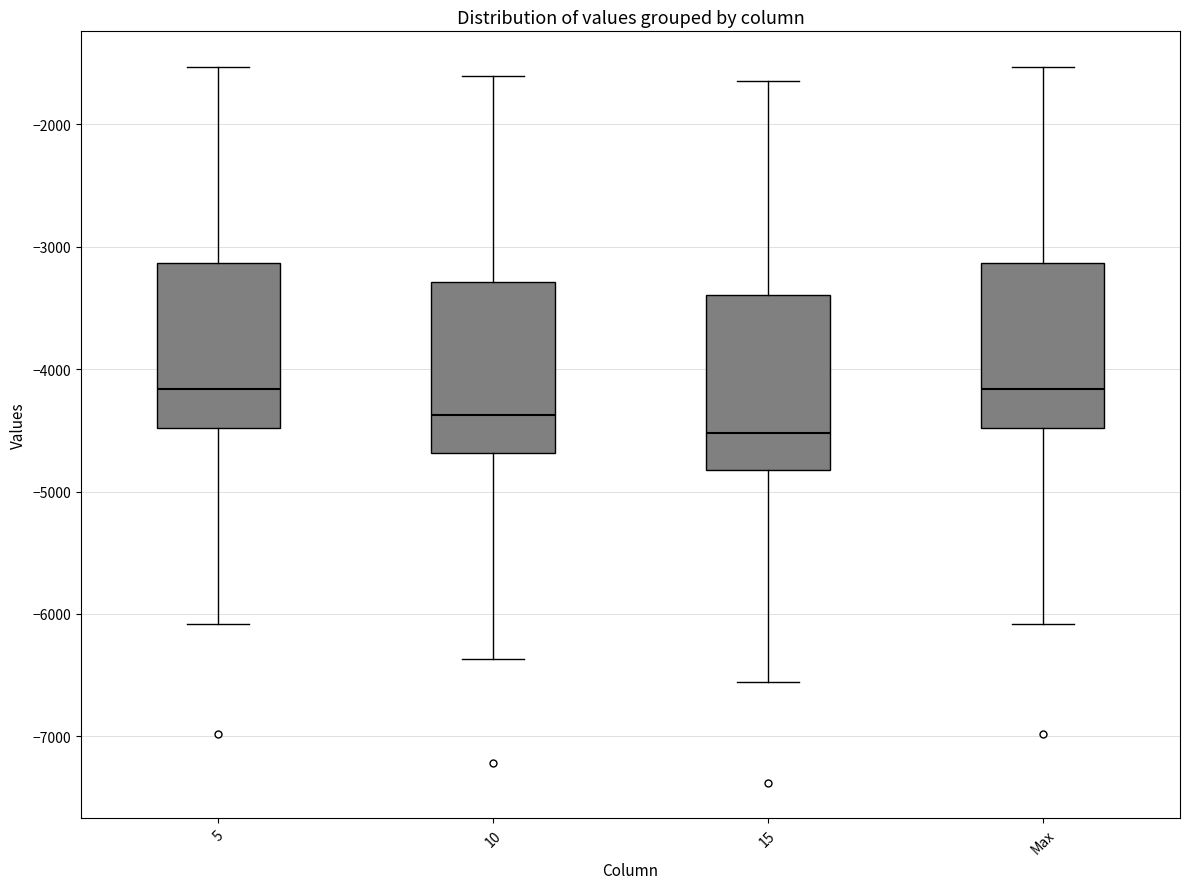

Reading left to right, read every box against the y-axis: the position of its median line, the range the box covers, and the ends of its whiskers. The values are not printed on the chart, so give them approximately, as read against the axis.

5: median -4200, box -4500 to -3100, whiskers -6100 to -1500
10: median -4400, box -4700 to -3300, whiskers -6400 to -1600
15: median -4500, box -4800 to -3400, whiskers -6600 to -1600
Max: median -4200, box -4500 to -3100, whiskers -6100 to -1500